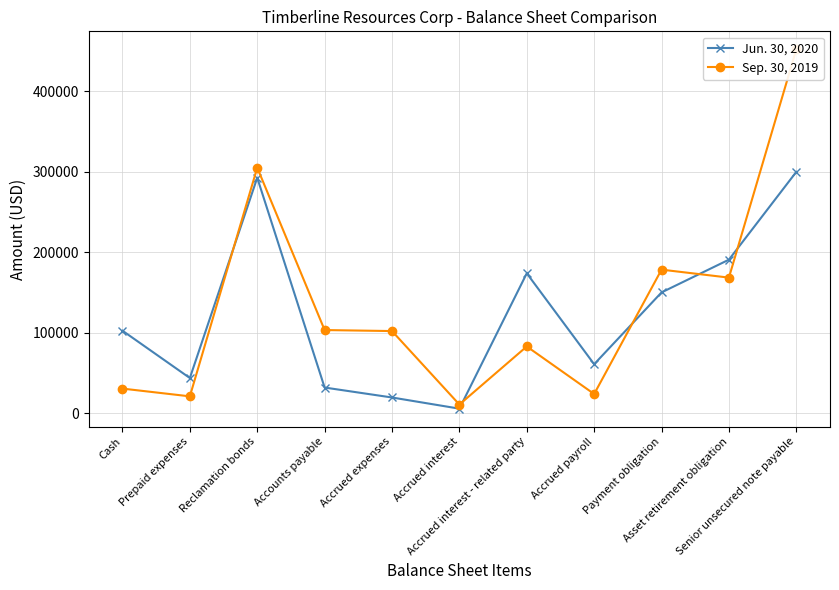

What is the difference between the Sep. 30, 2019 values at Senior unsecured note payable and Accrued interest?

441299